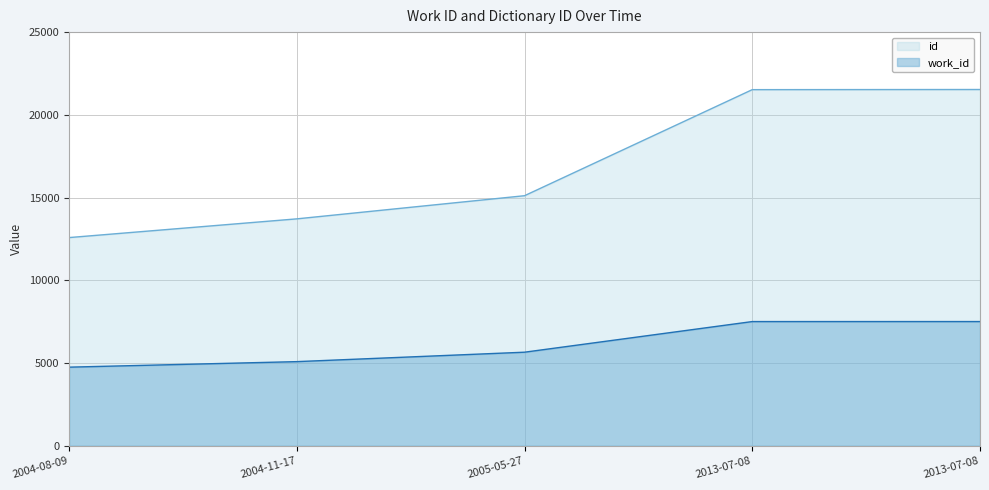

How many data points in work_id are less than 5658?

2